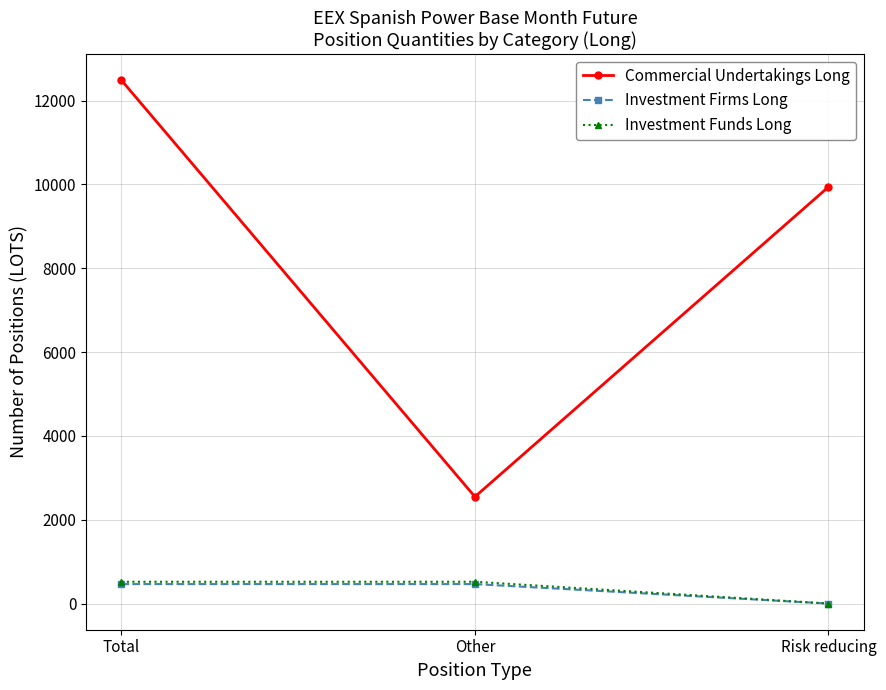

Does the chart display data point markers on the line(s)?

Yes